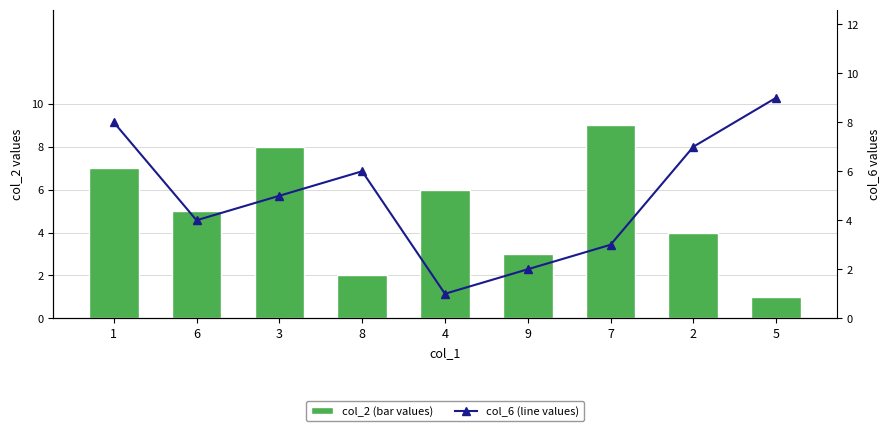

Is it true that col_6 (line values) equals 7 at 3?

False